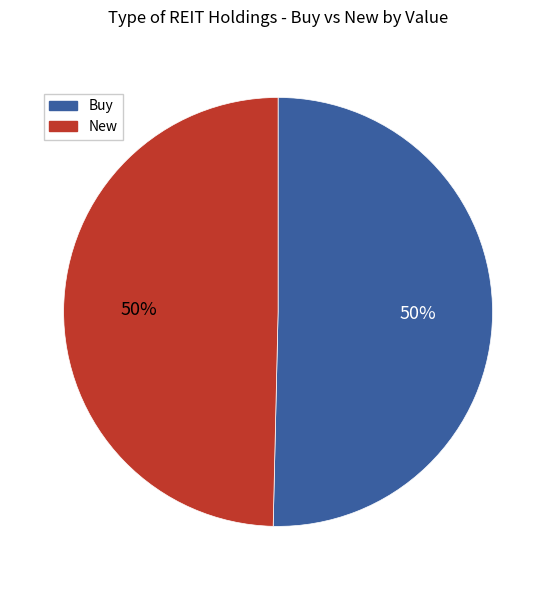

To the nearest percent, what is the average slice percentage?

50%